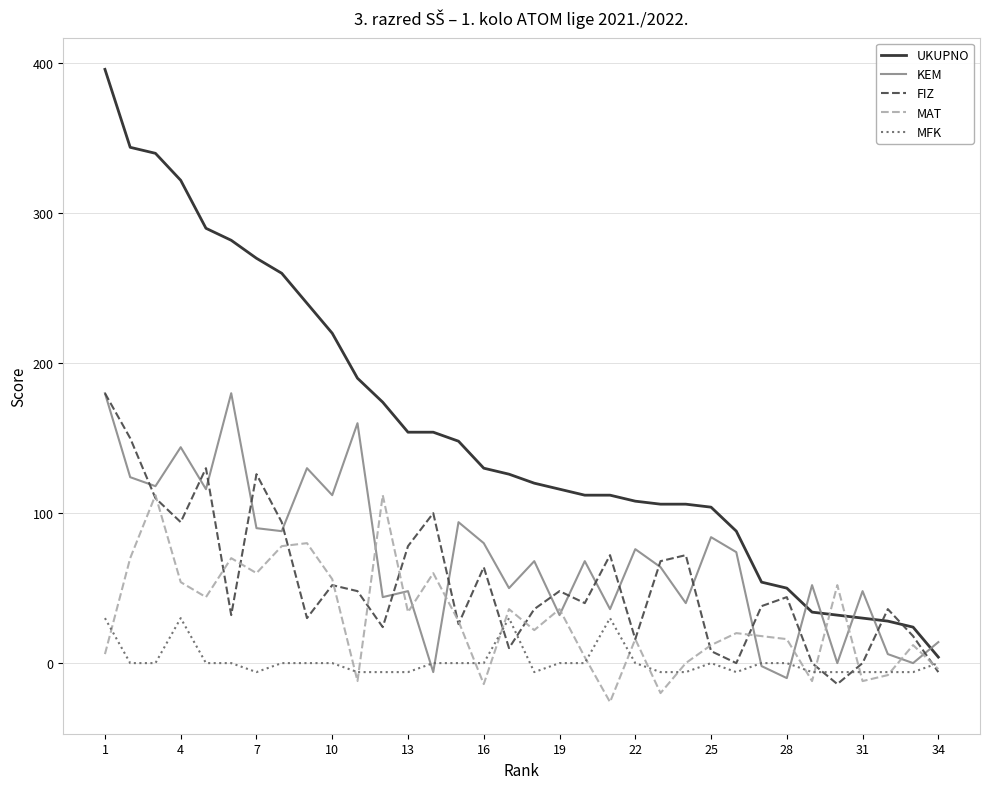

How many categories are shown in the chart?

34